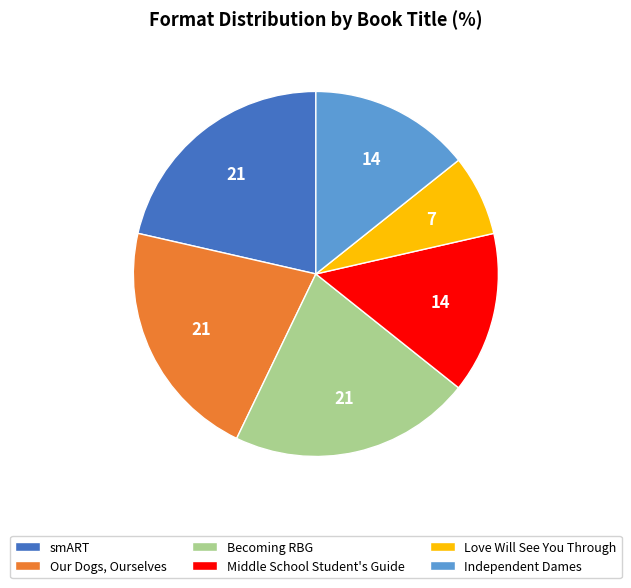

Is there any slice that represents more than half of the pie?

No